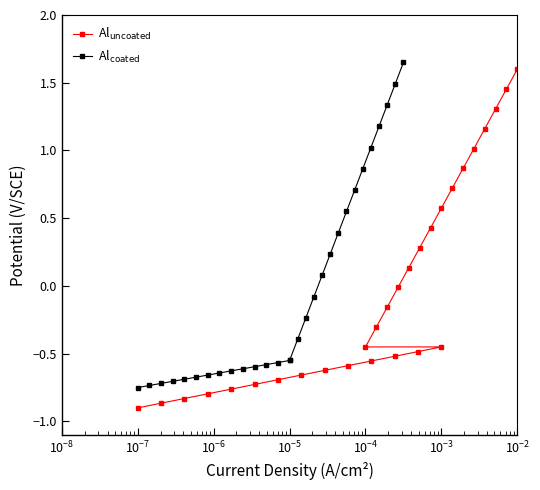

Reading right to left, transcribe all the data shown in this chart.

Al$_{\mathrm{uncoated}}$: 1.6	1.5	1.3	1.2	1.0	0.9	0.7	0.6	0.4	0.3	0.1	-0.0	-0.2	-0.3	-0.5	-0.5	-0.5	-0.5	-0.6	-0.6	-0.6	-0.7	-0.7	-0.7	-0.8	-0.8	-0.8	-0.9	-0.9
Al$_{\mathrm{coated}}$: 1.6	1.5	1.3	1.2	1.0	0.9	0.7	0.6	0.4	0.2	0.1	-0.1	-0.2	-0.4	-0.6	-0.6	-0.6	-0.6	-0.6	-0.6	-0.6	-0.6	-0.7	-0.7	-0.7	-0.7	-0.7	-0.7	-0.8